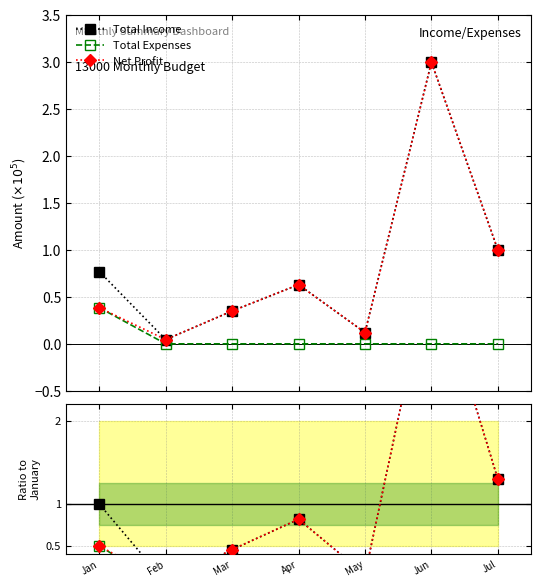

True or false: Total Expenses and Total Income intersect in this chart.

False